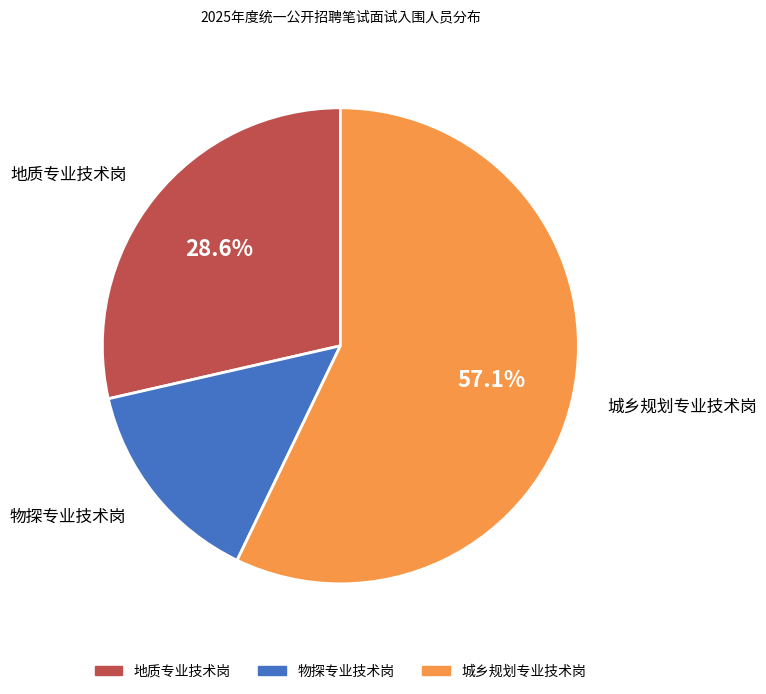

Is the sum of 城乡规划专业技术岗 and 物探专业技术岗 greater than half?

Yes